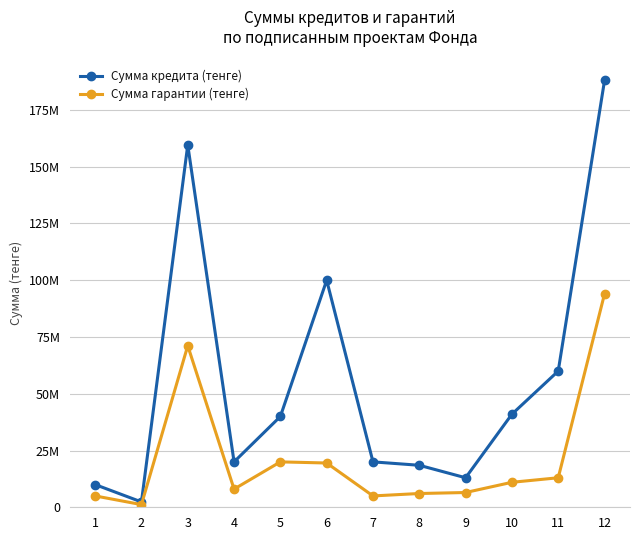

The value of Сумма кредита (тенге) at 8 is 31574711. True or false?

False